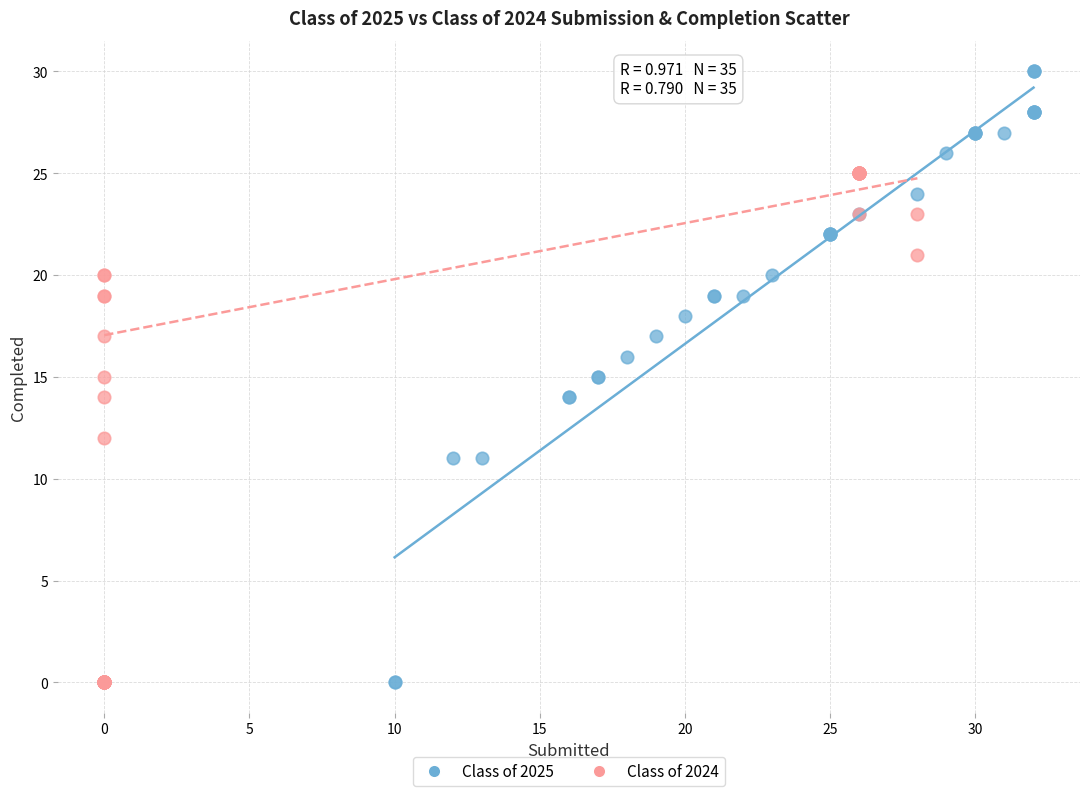

What are all the series names shown in the legend?

Class of 2025, Class of 2024